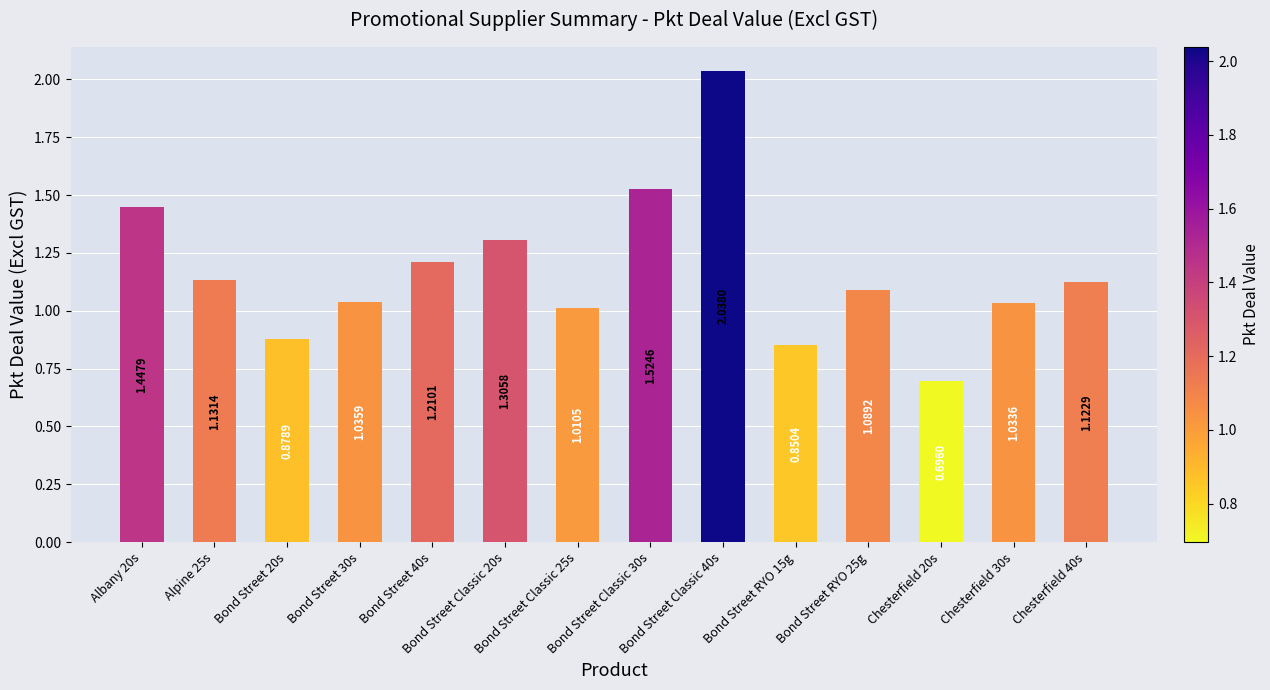

Which label corresponds to the largest value in the chart?

Bond Street Classic 40s